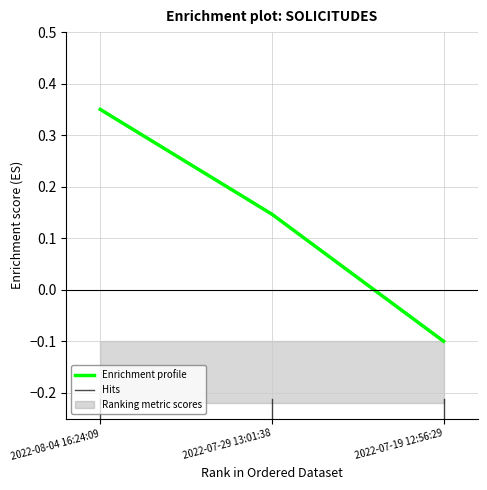

What is the change in value from 2022-07-29 13:01:38 to 2022-07-19 12:56:29?

-0.2